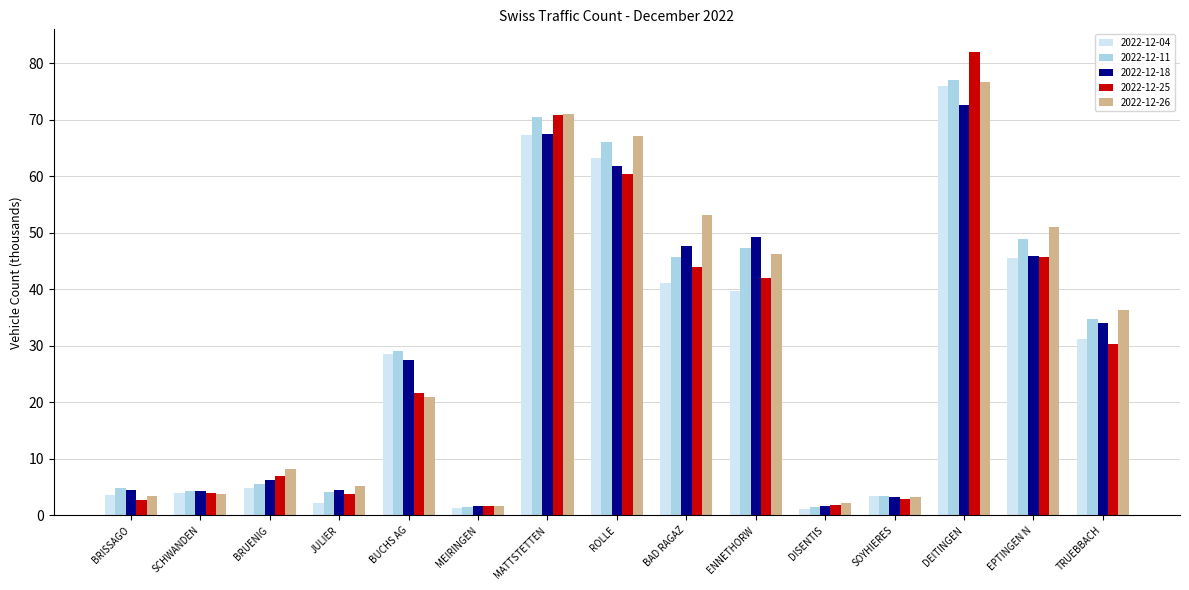

Is the value of 2022-12-04 at TRUEBBACH greater than the value of 2022-12-25 at SCHWANDEN?

Yes